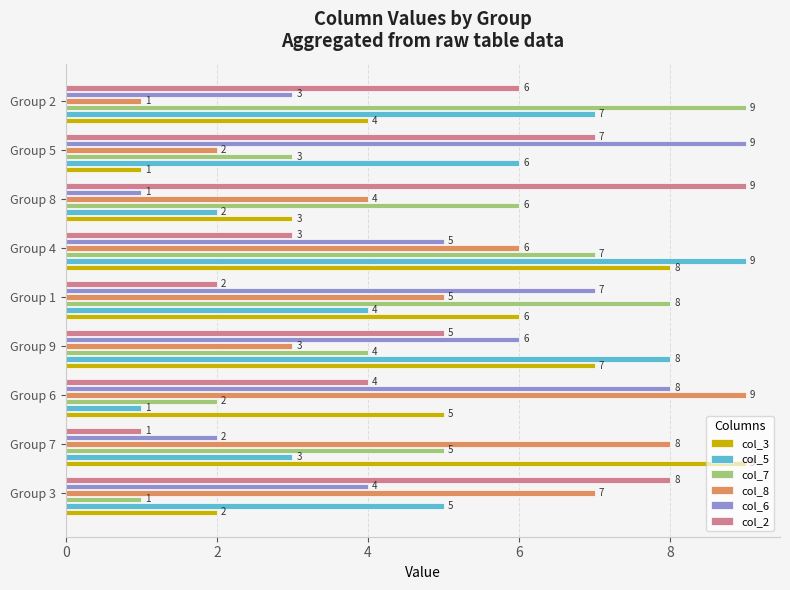

What is the difference between the second highest and minimum values in the col_5 series?

7